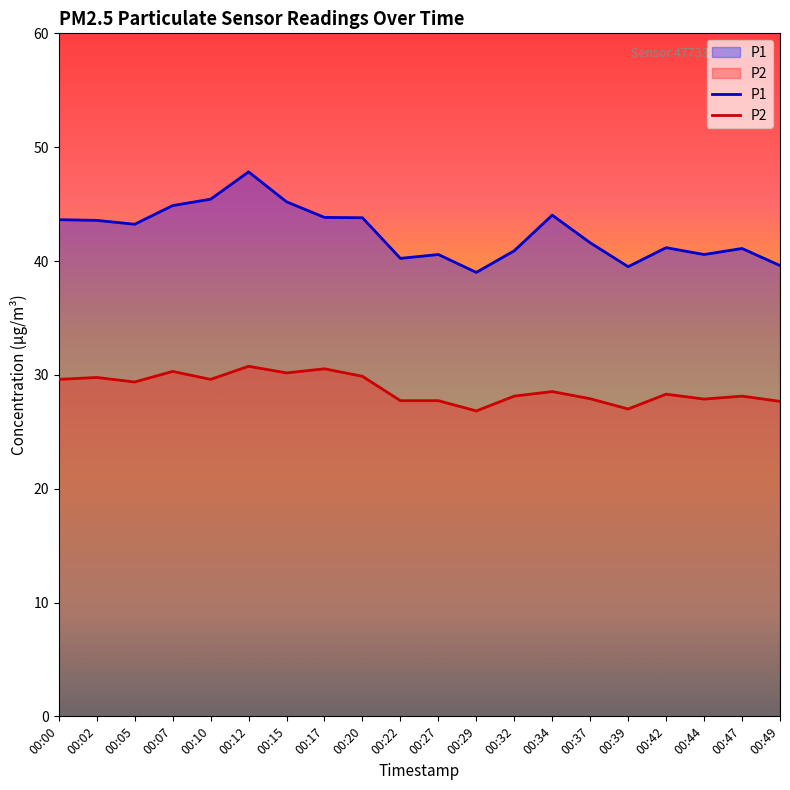

What is the total value across all series at 00:20?

73.7